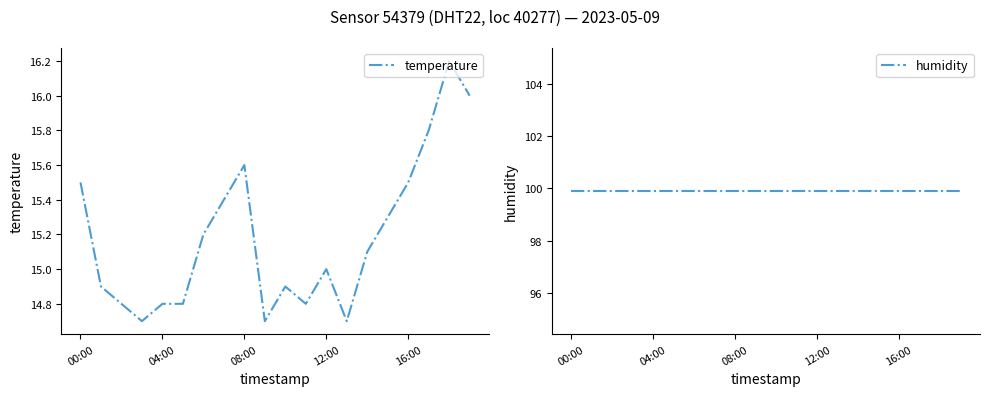

True or false: temperature has more than 0 interior local peaks.

True